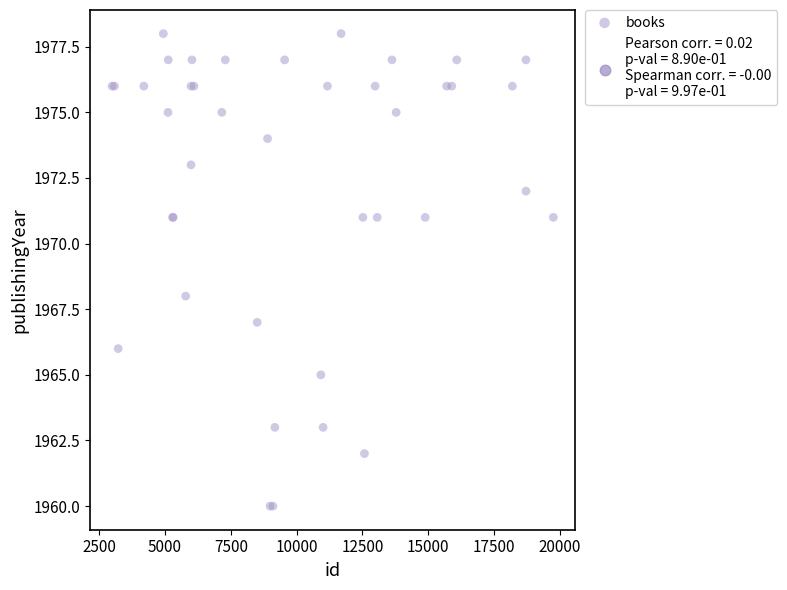

What Y value in the scatter plot is closest to 1969?

1968